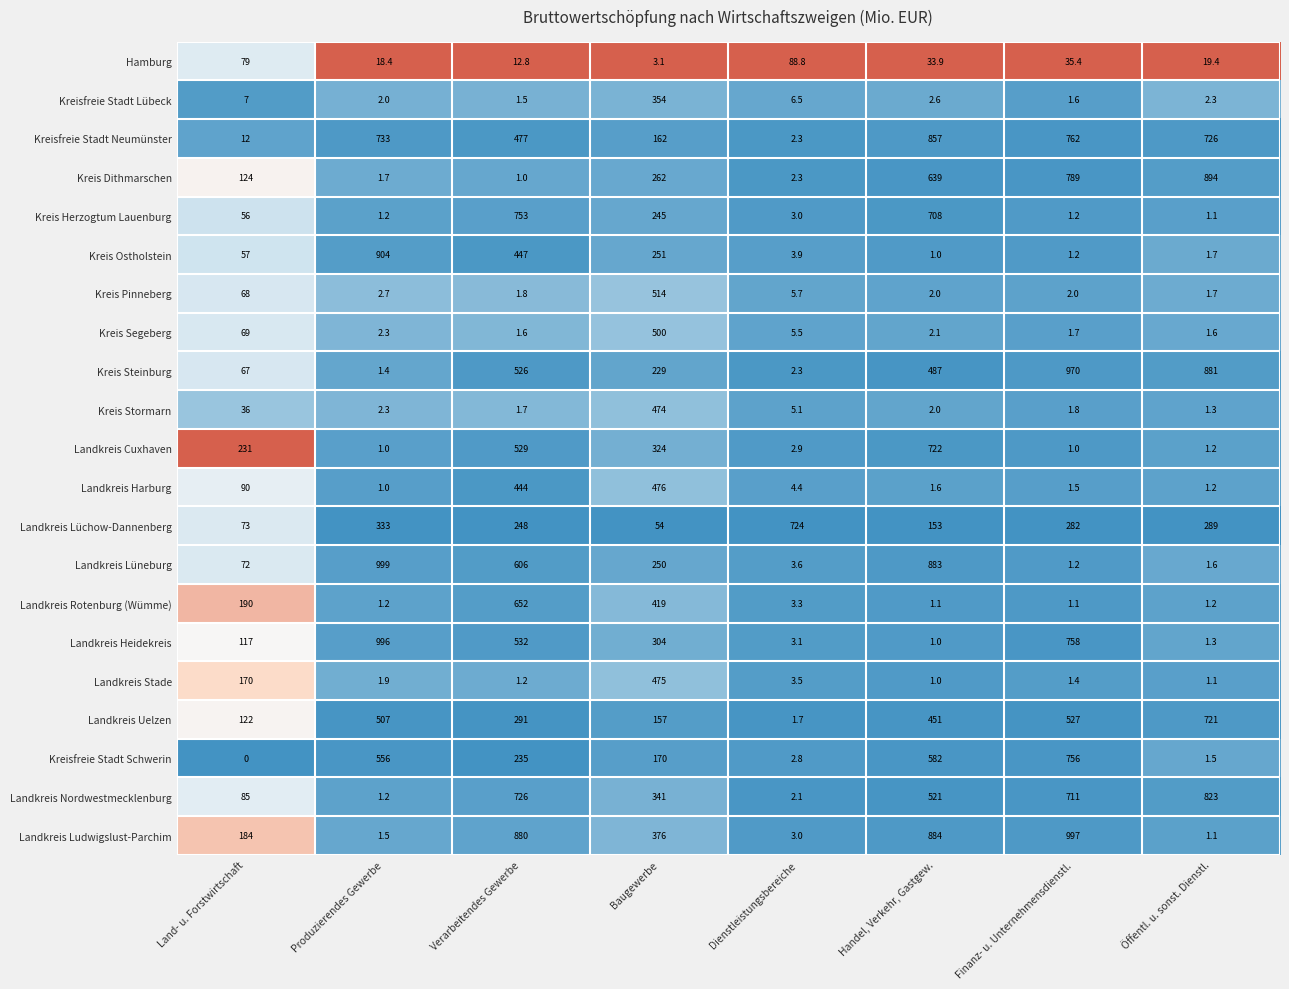

Which series has the widest spread of values?

Landkreis Lüneburg